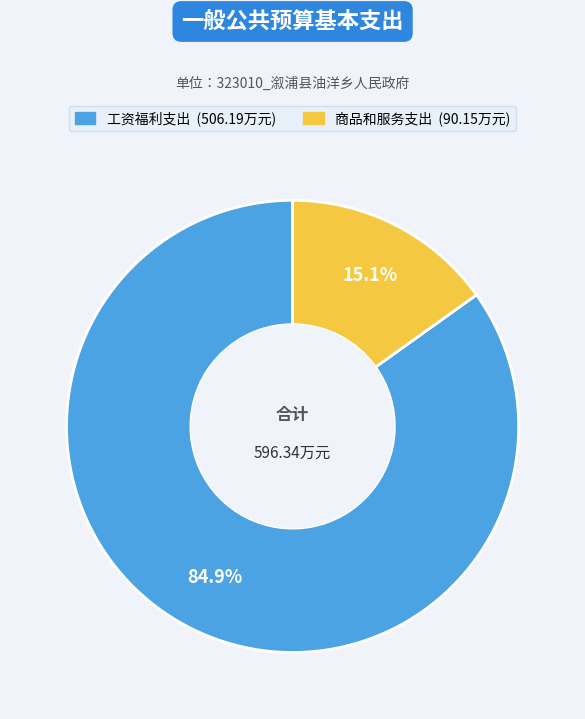

How many segments does this pie chart have?

2